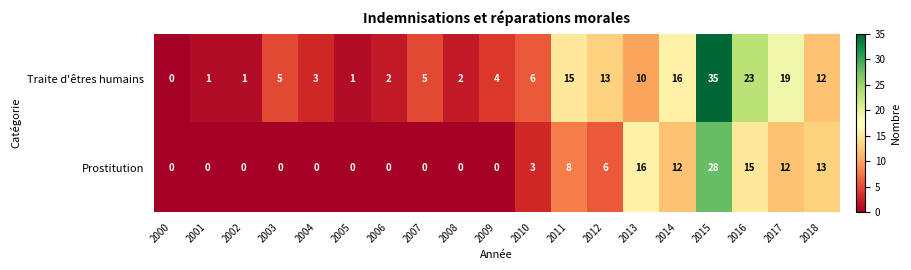

Which category has the lowest value in the Traite d'êtres humains series?

2000